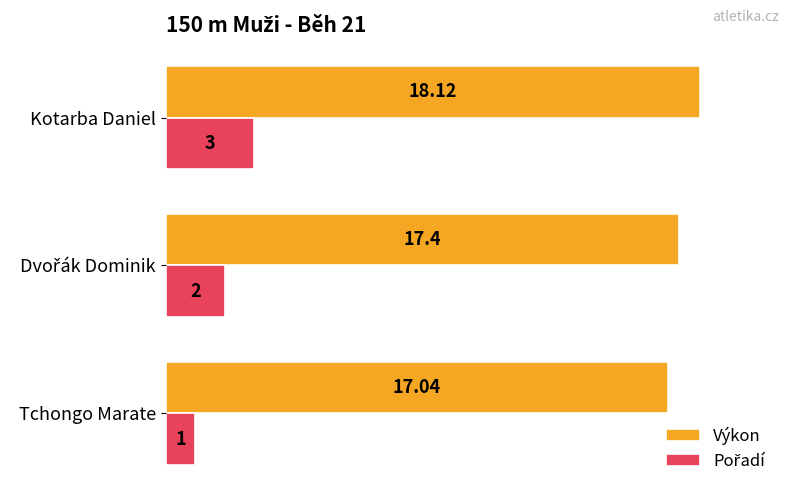

Which label corresponds to the largest value in the chart?

Kotarba Daniel